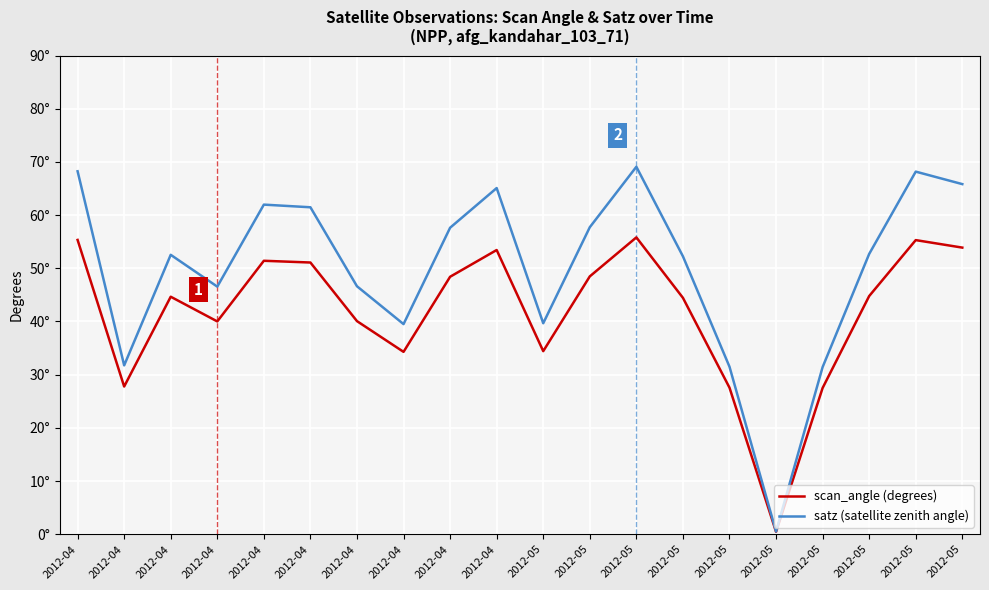

List the series in order of their peak value, lowest first.

scan_angle (degrees), satz (satellite zenith angle)